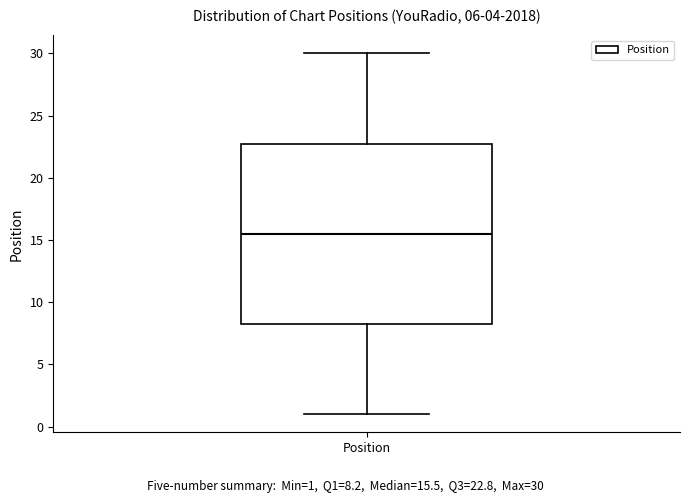

Where is the lower edge of the box for Position on the y-axis? The values are not printed on the chart, so give them approximately, as read against the axis.

8.5